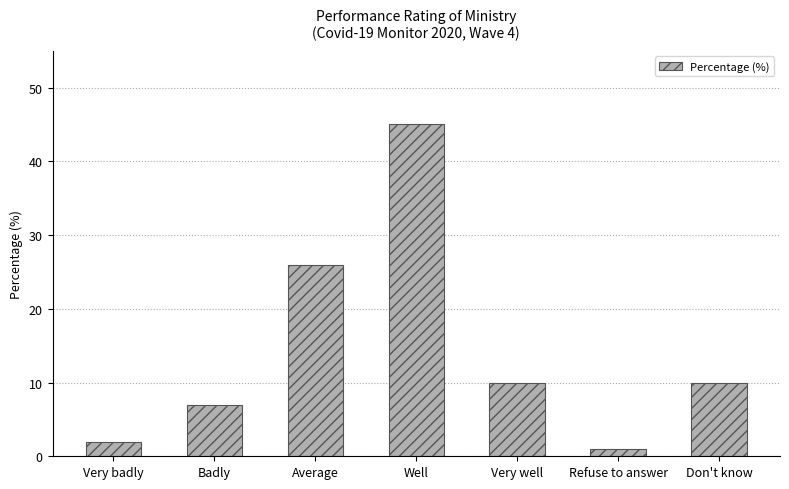

Which label corresponds to the largest value in the chart?

Well